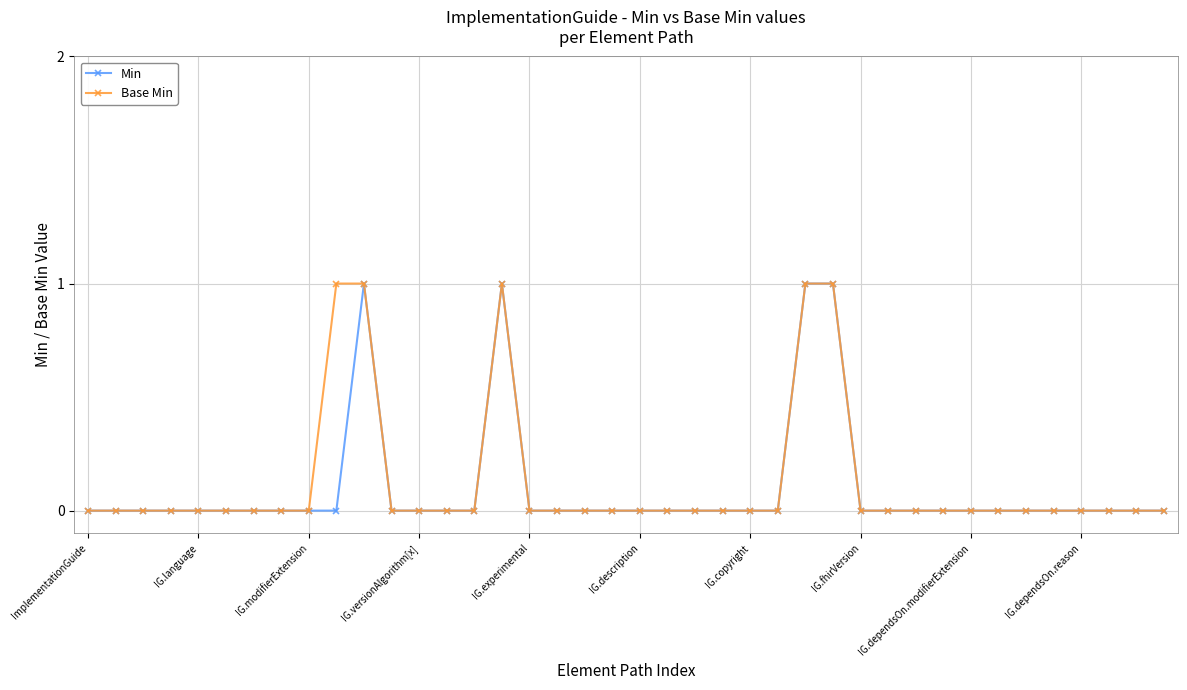

Reading left to right, extract all data points from this chart.

Min: 0	0	0	0	0	0	0	0	0	0	1	0	0	0	0	1	0	0	0	0	0	0	0	0	0	0	1	1	0	0	0	0	0	0	0	0	0	0	0	0
Base Min: 0	0	0	0	0	0	0	0	0	1	1	0	0	0	0	1	0	0	0	0	0	0	0	0	0	0	1	1	0	0	0	0	0	0	0	0	0	0	0	0